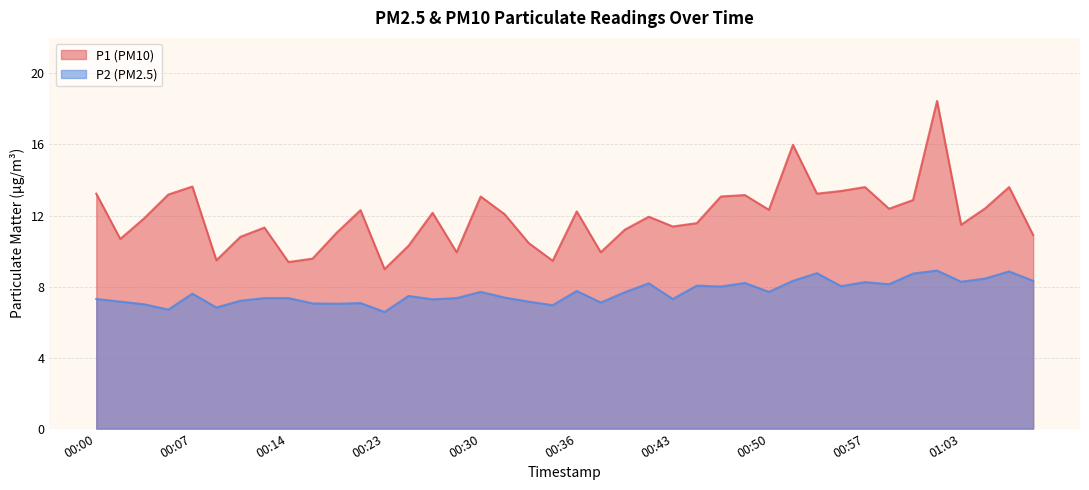

How many interior local valleys does the P2 series have?

13